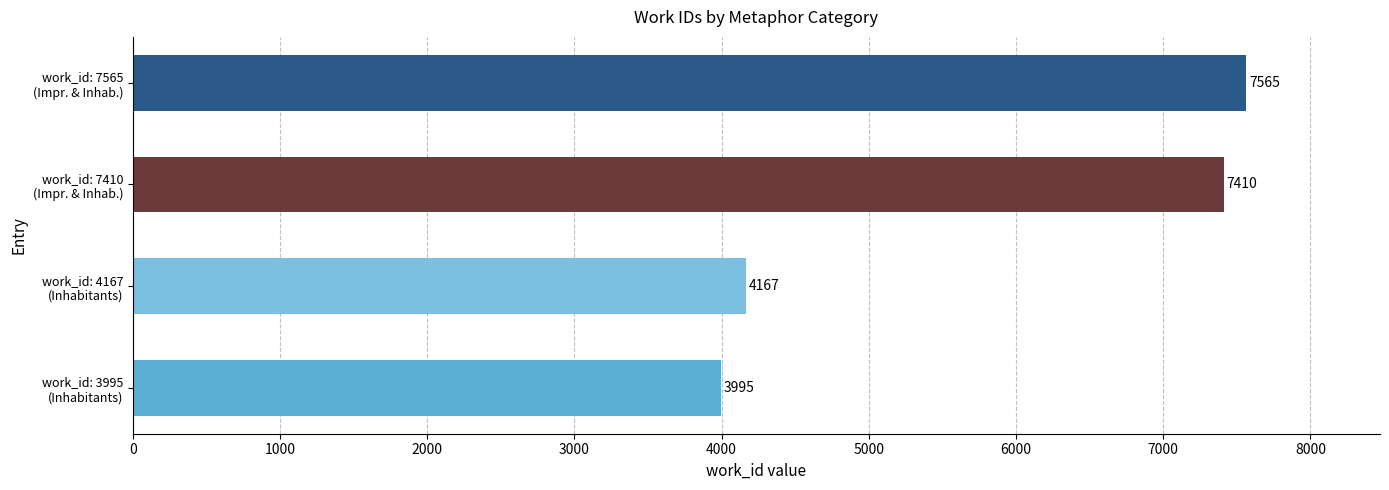

Reading bottom to top, list all the values displayed in this chart.

3995	4167	7410	7565